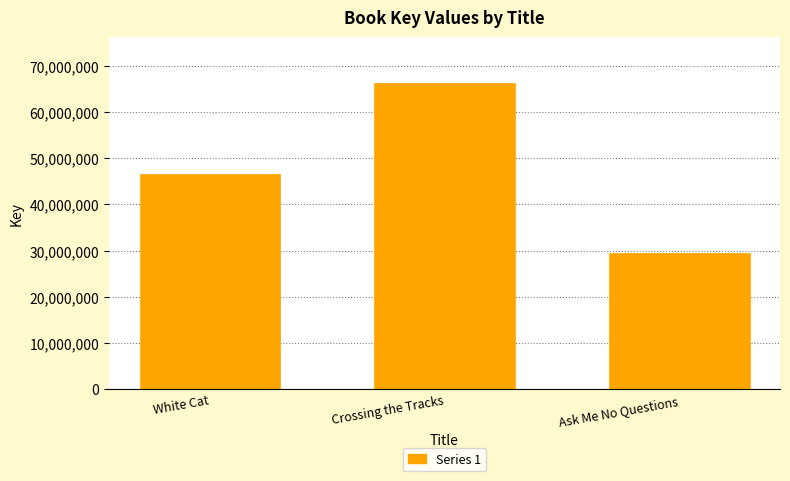

What is the sum of all values?

142374520